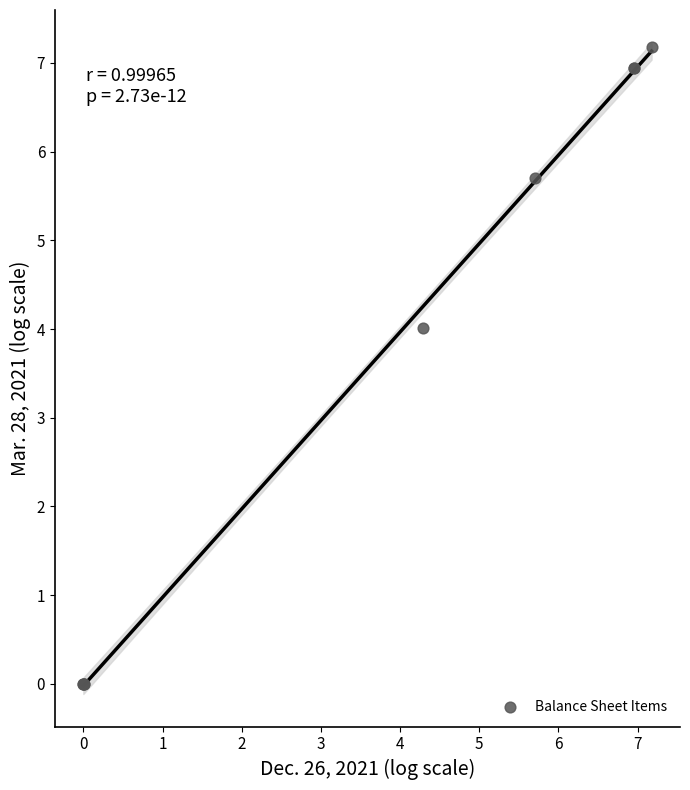

What Y value in the scatter plot is closest to 3?

4.0